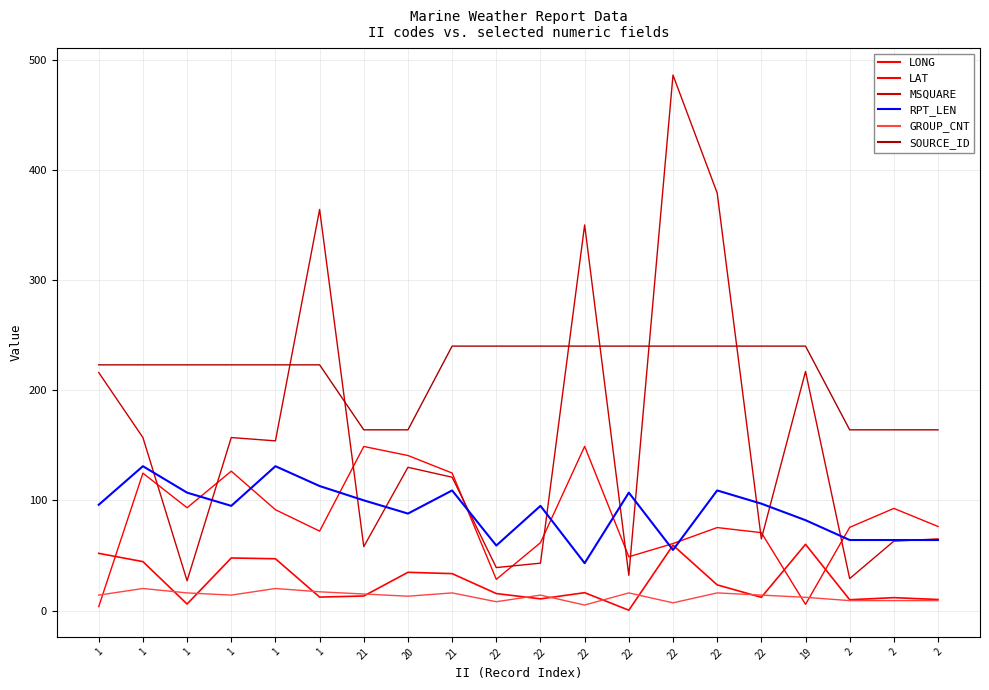

Where is RPT_LEN nearest to the value 87?

20